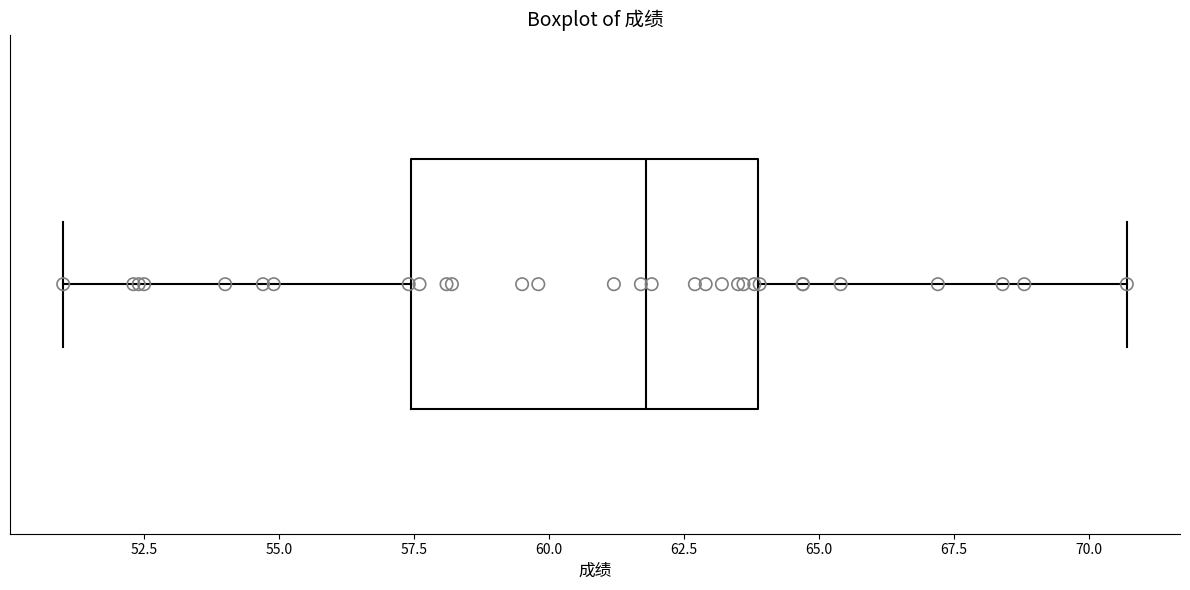

Read this box plot against the x-axis: the position of the median line, the range covered by the box, and the ends of both whiskers. The values are not printed on the chart, so give them approximately, as read against the axis.

median 62.0, box 57.5 to 64.0, whiskers 51.0 to 70.5